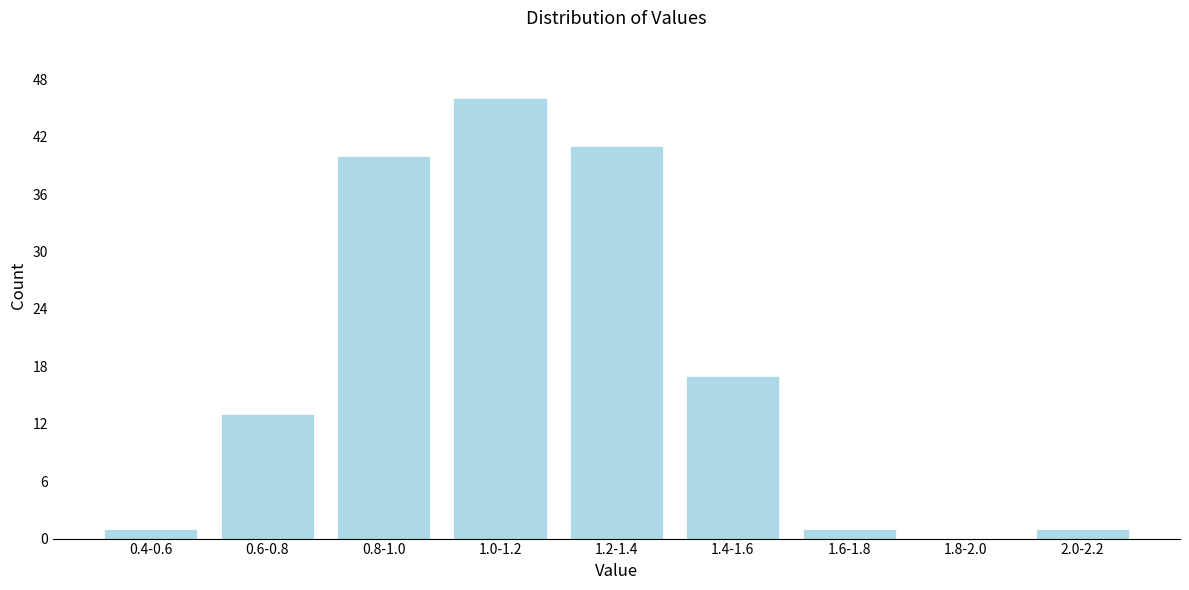

Reading right to left, list all the values displayed in this chart.

2.0-2.2=1	1.8-2.0=0	1.6-1.8=1	1.4-1.6=17	1.2-1.4=41	1.0-1.2=46	0.8-1.0=40	0.6-0.8=13	0.4-0.6=1